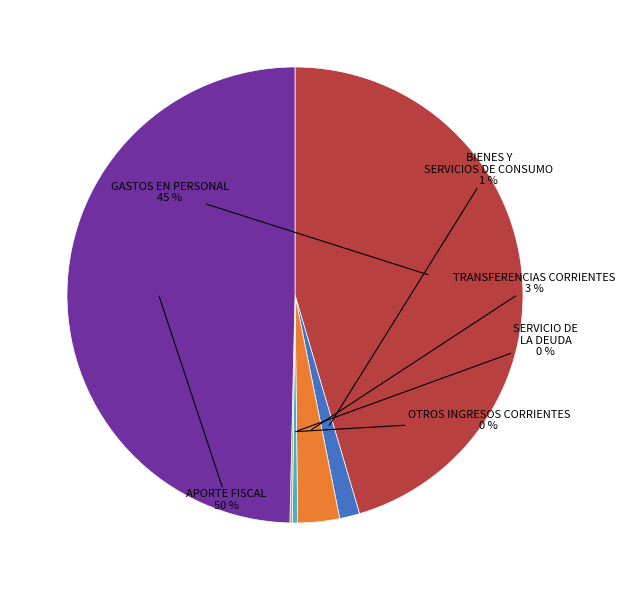

To the nearest percent, what is the average slice percentage?

17%